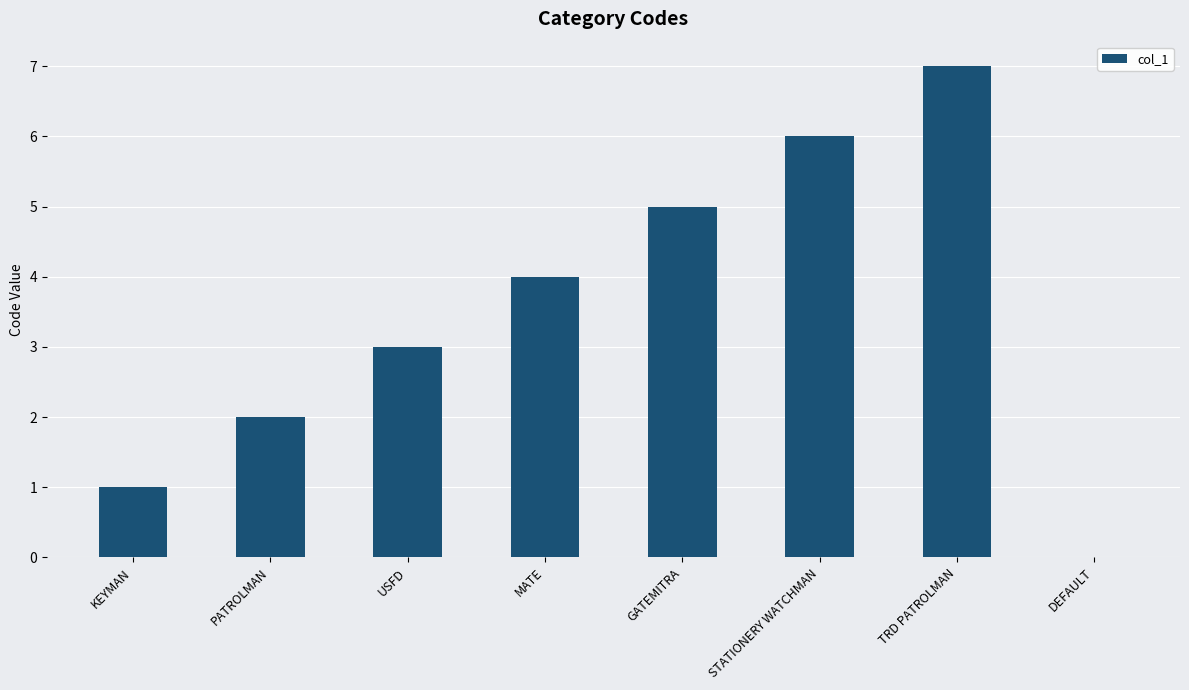

Which has a higher value, MATE or USFD?

MATE